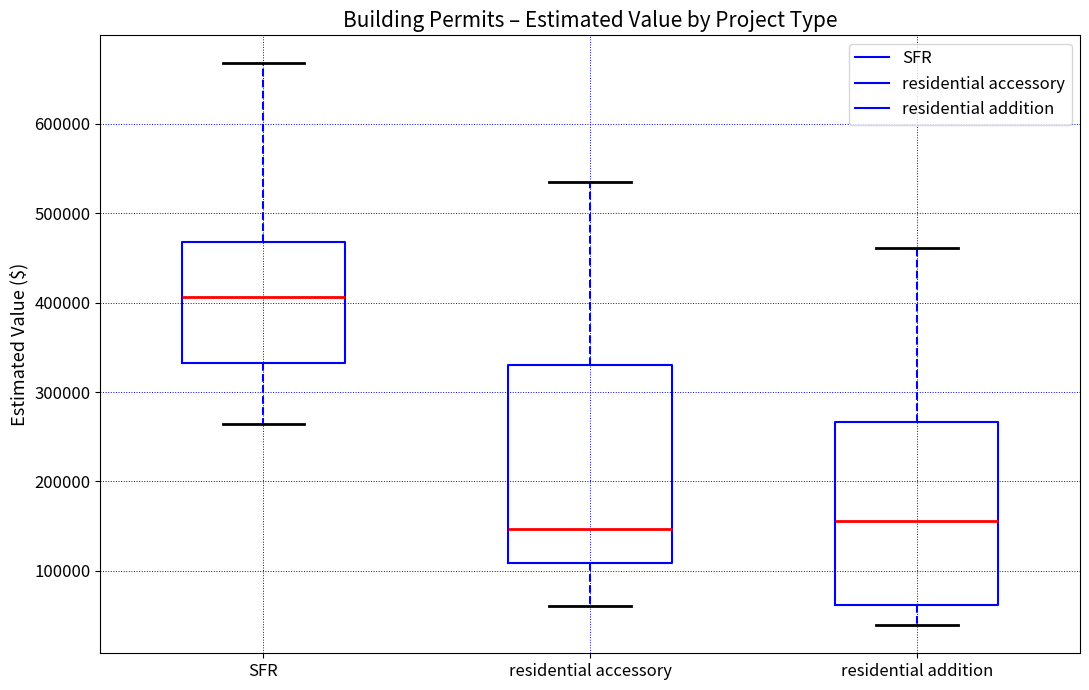

Which box's median line is the highest?

SFR